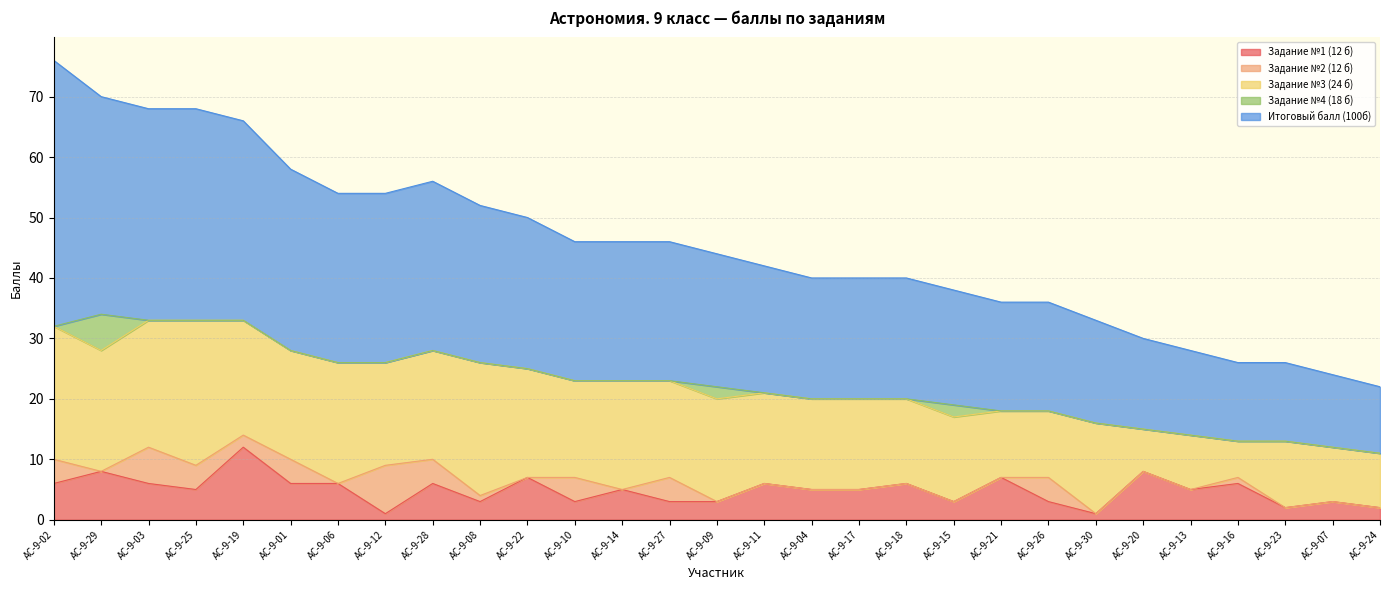

Is the value of Задание №4 (18 б) at АС-9-28 greater than the value of Задание №1 (12 б) at АС-9-06?

No